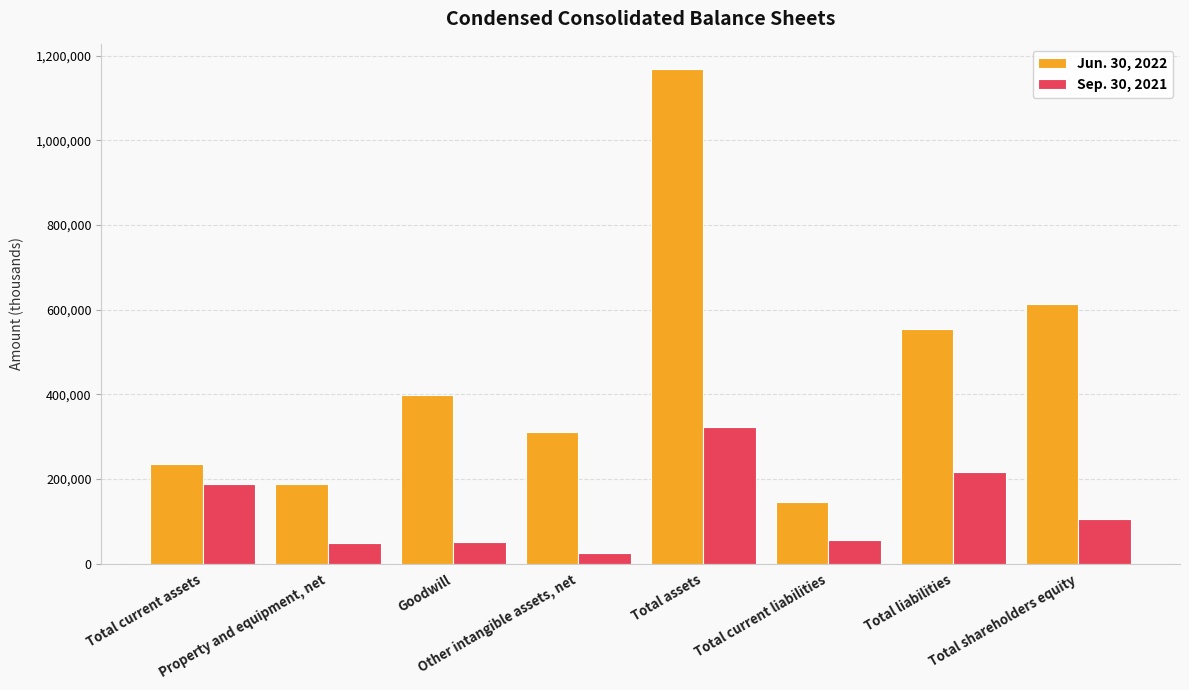

What is the minimum value shown in the chart?

24233